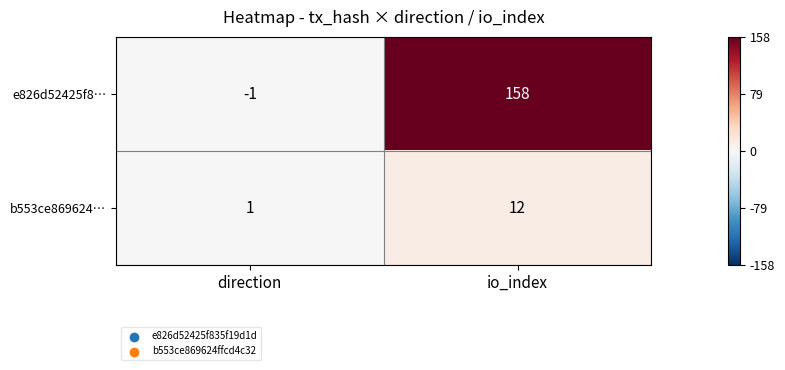

Which series has the largest range (max minus min)?

e826d52425f8…